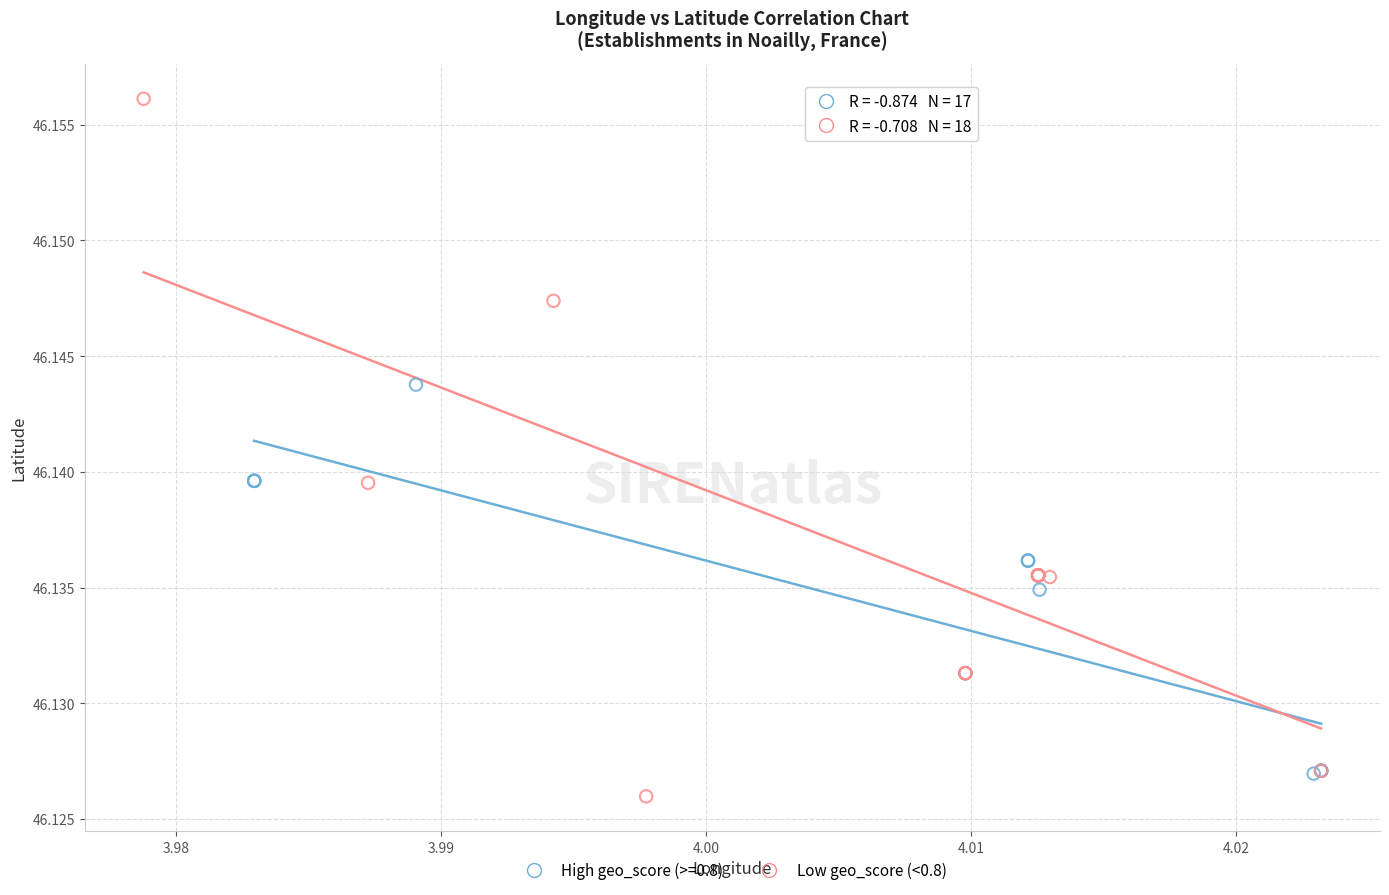

Which series has the largest Y range (max minus min)?

Low geo_score (<0.8)